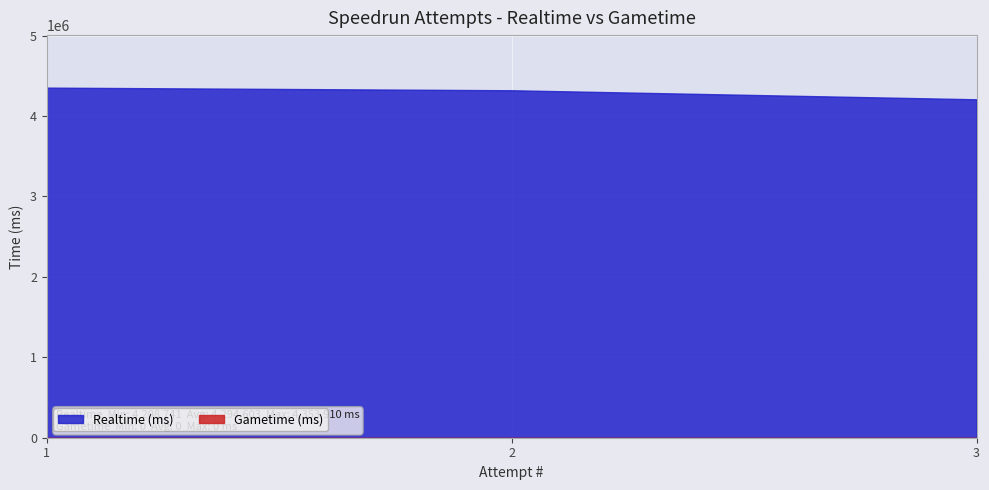

How many categories are shown in the chart?

3